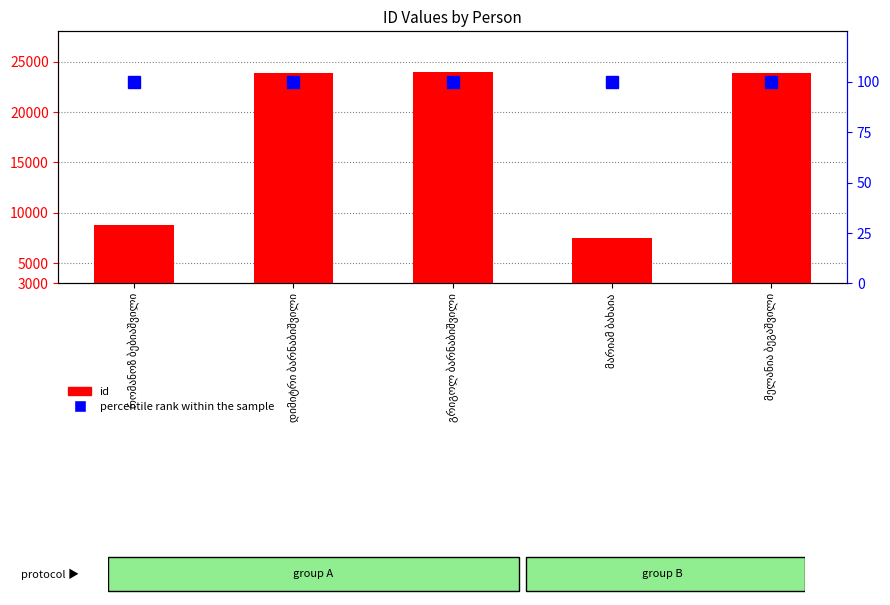

What is the value of the id bar at the 5th from the left?

23906